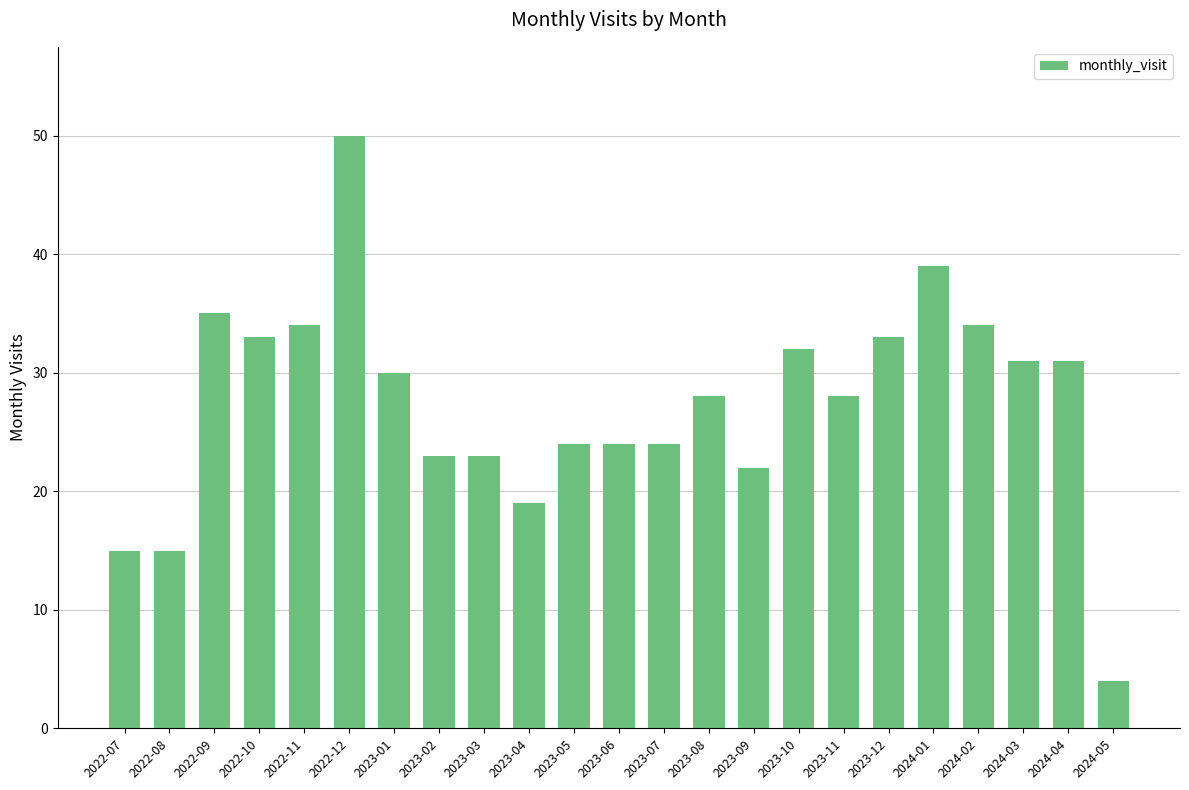

Reading right to left, list all the values displayed in this chart.

4	31	31	34	39	33	28	32	22	28	24	24	24	19	23	23	30	50	34	33	35	15	15